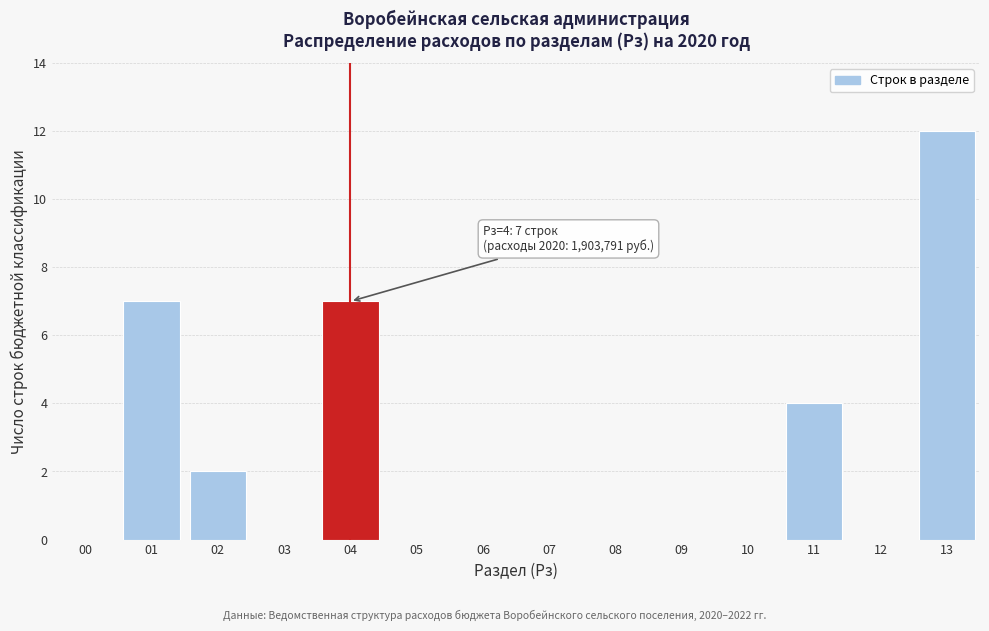

Reading left to right, extract all data points from this chart.

00=0	01=7	02=2	03=0	04=7	05=0	06=0	07=0	08=0	09=0	10=0	11=4	12=0	13=12